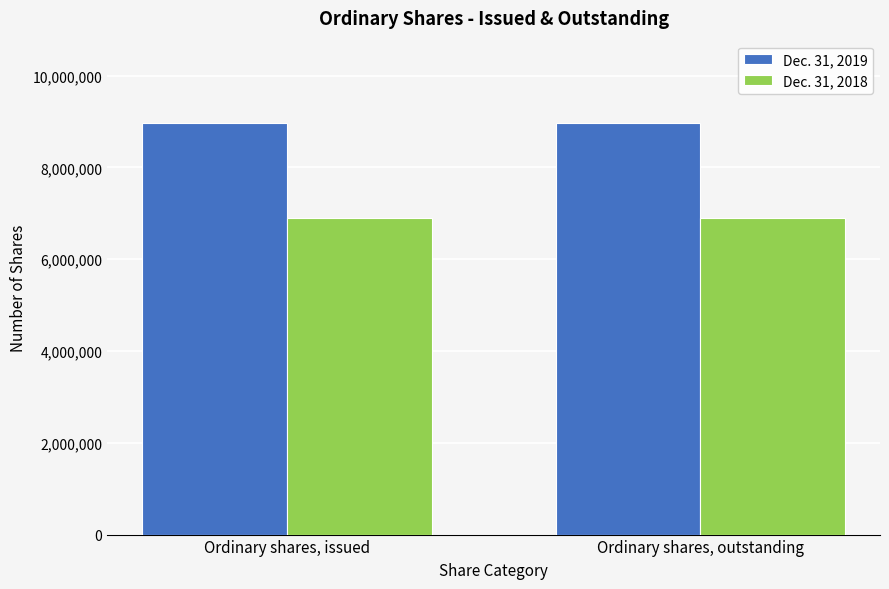

What is the label of the 2nd bar from the right?

Ordinary shares, issued